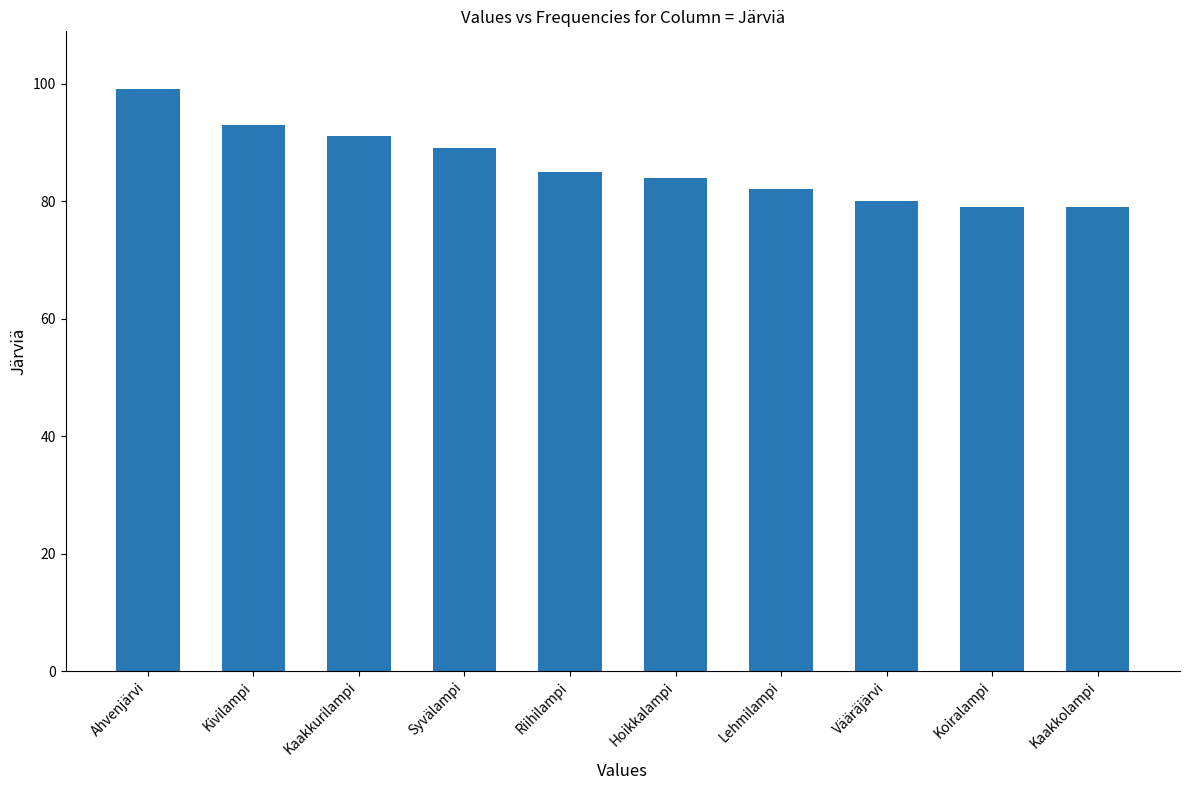

What is the label of the 8th bar from the right?

Kaakkurilampi